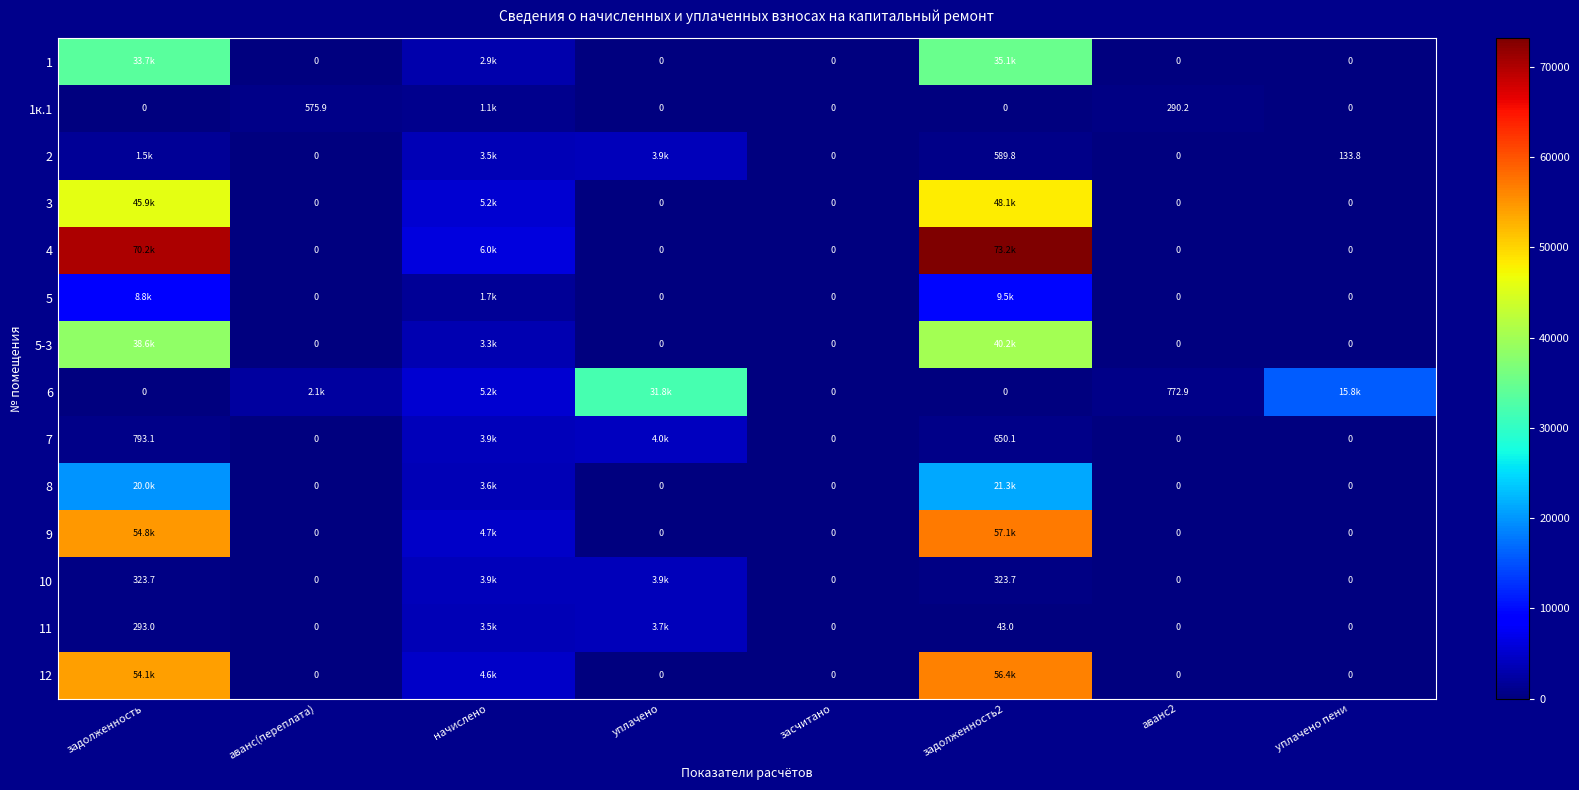

Which series has the largest range (max minus min)?

4